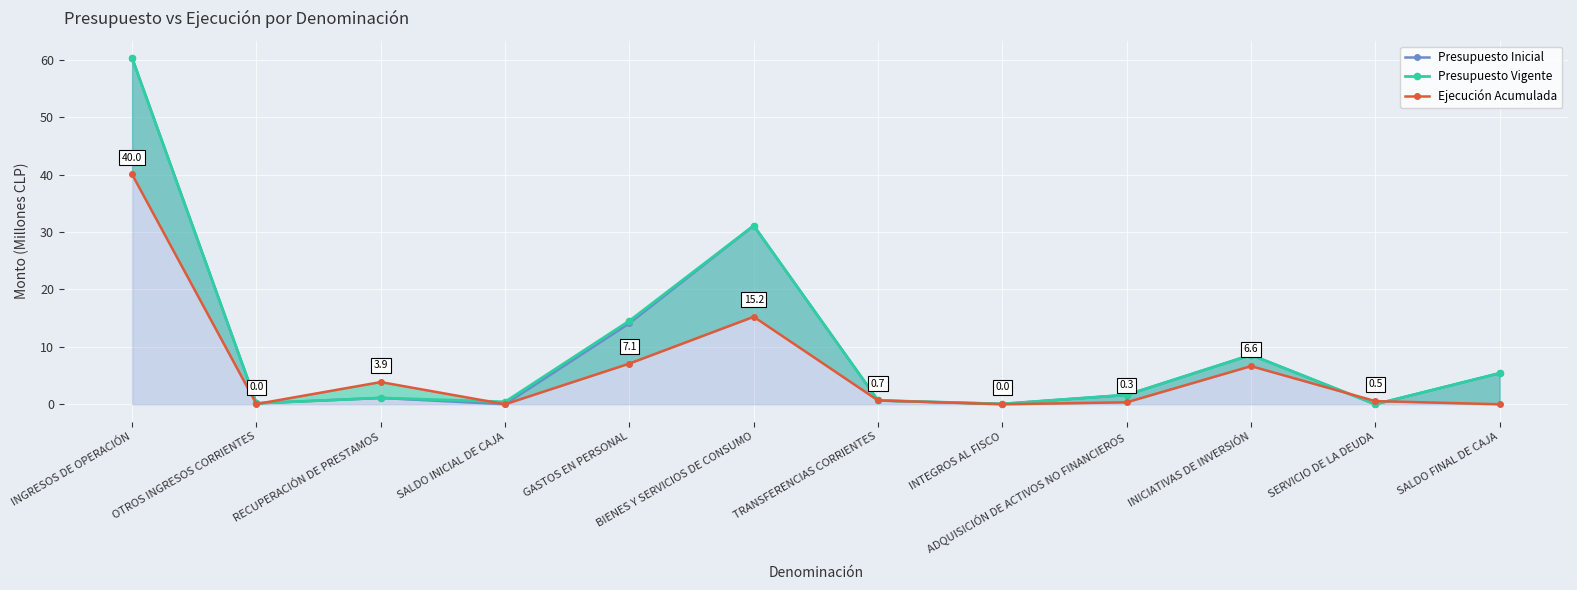

What is the spread (max minus min) of values at INGRESOS DE OPERACIÓN?

20.3